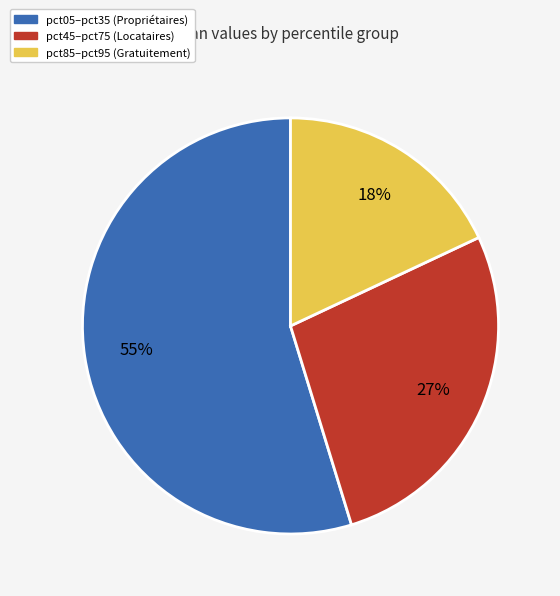

Does any single category account for the majority?

Yes